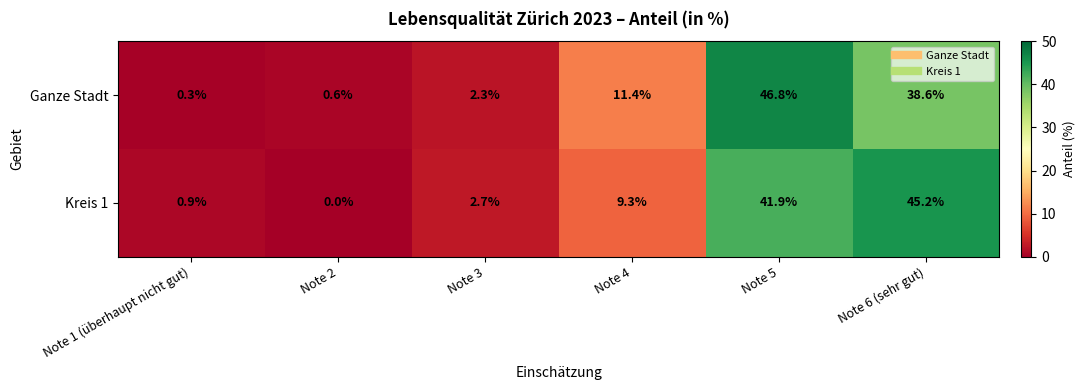

Rank the series at Note 6 (sehr gut) from highest to lowest value.

Kreis 1, Ganze Stadt